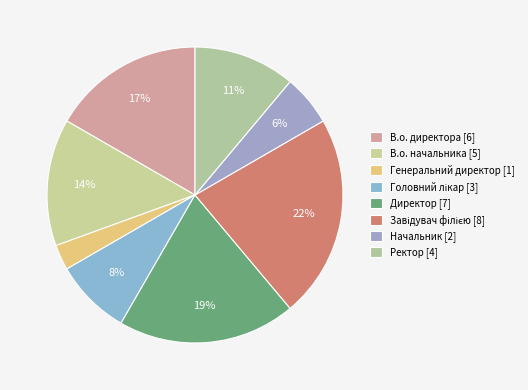

To the nearest percent, what percentage of the pie is В.о. директора?

17%